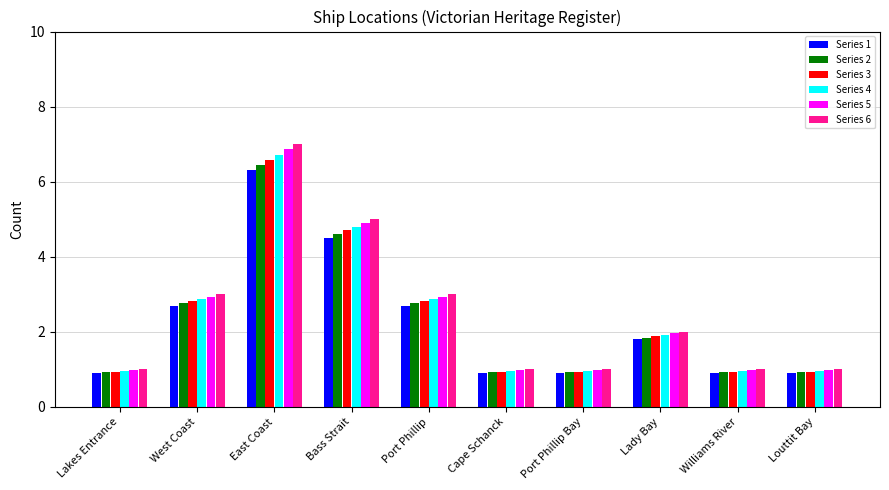

True or false: Series 6 has a value of 7.3 at Bass Strait.

False